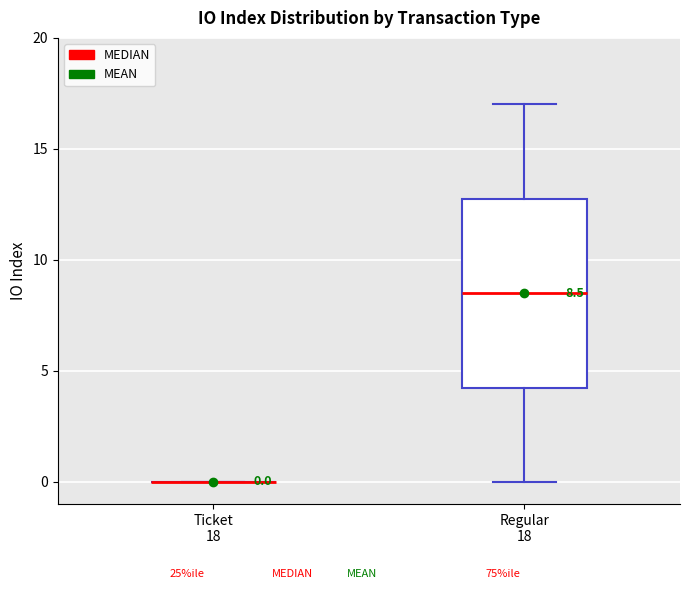

Which box is the tallest, from its lower edge to its upper edge?

Regular 18